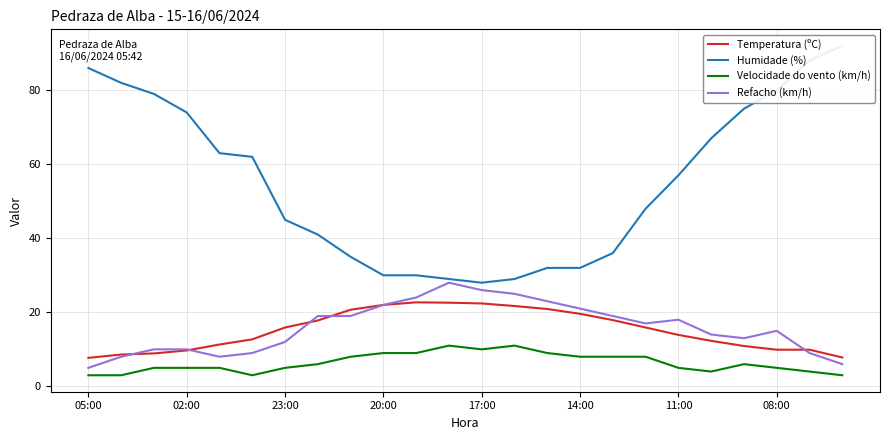

True or false: Refacho (km/h) and Velocidade do vento (km/h) cross at least once.

False